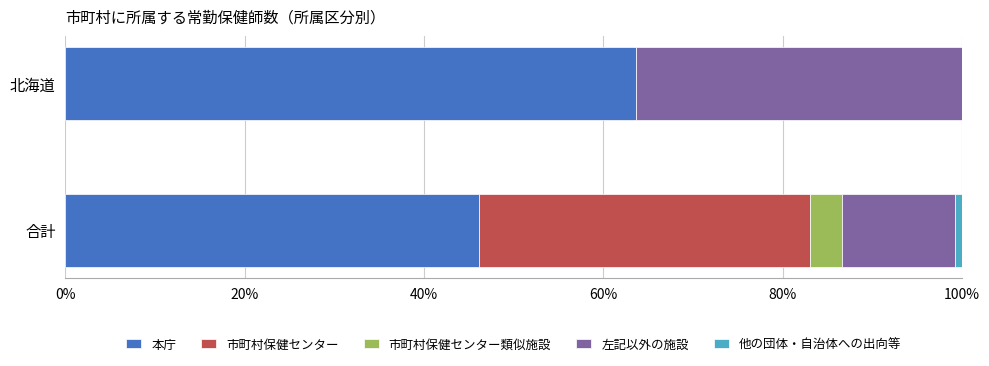

What value does the 本庁 series have at 北海道?

63.6